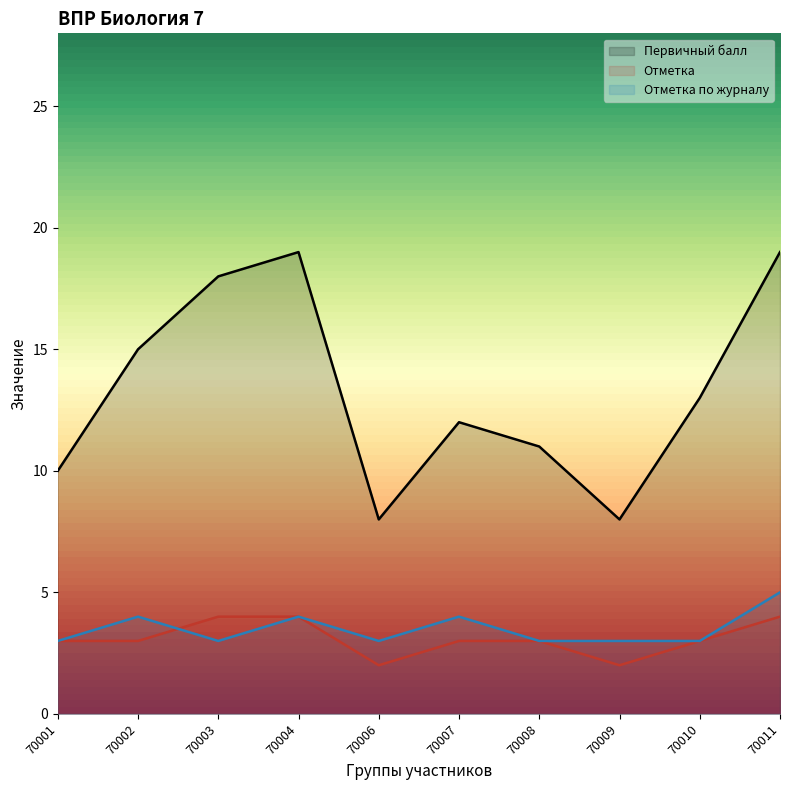

Where does the Первичный балл series first go above 13?

70002